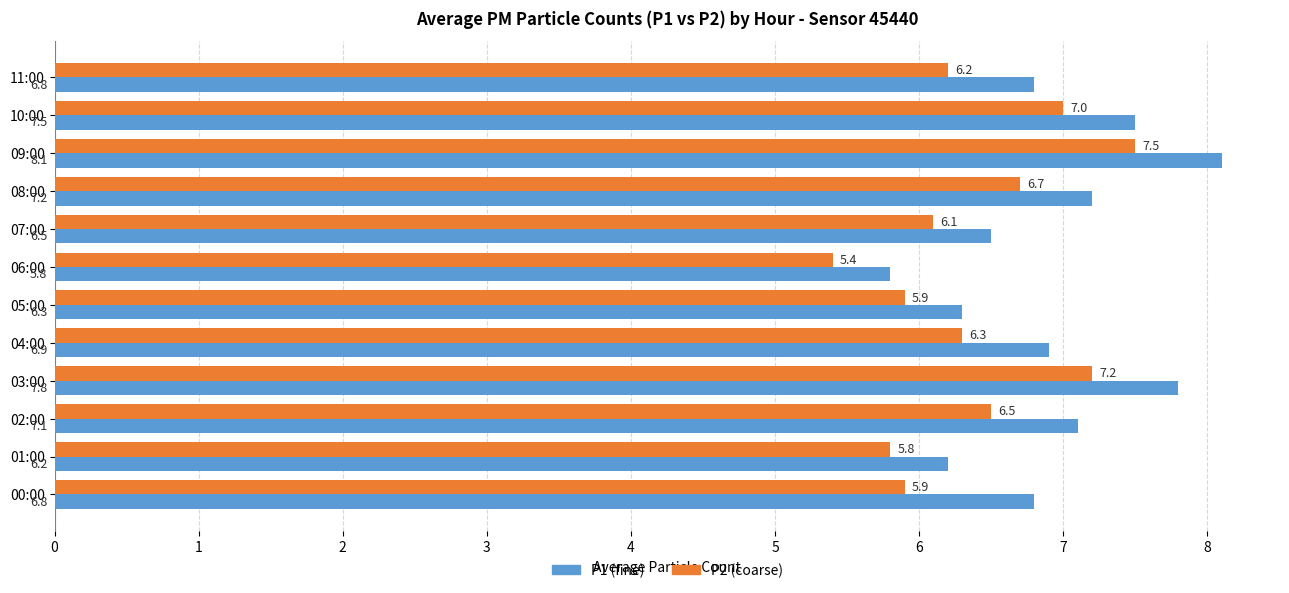

What is the maximum value shown in the chart?

8.1